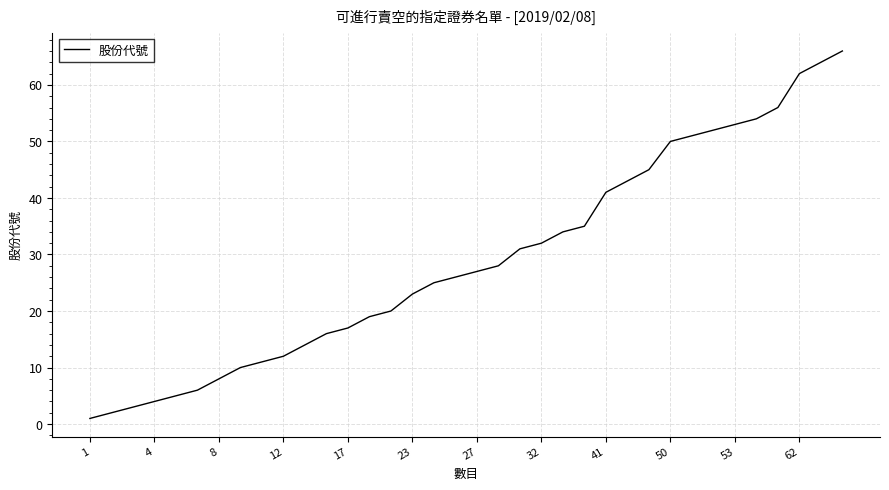

What is the difference between the maximum and minimum values?

65